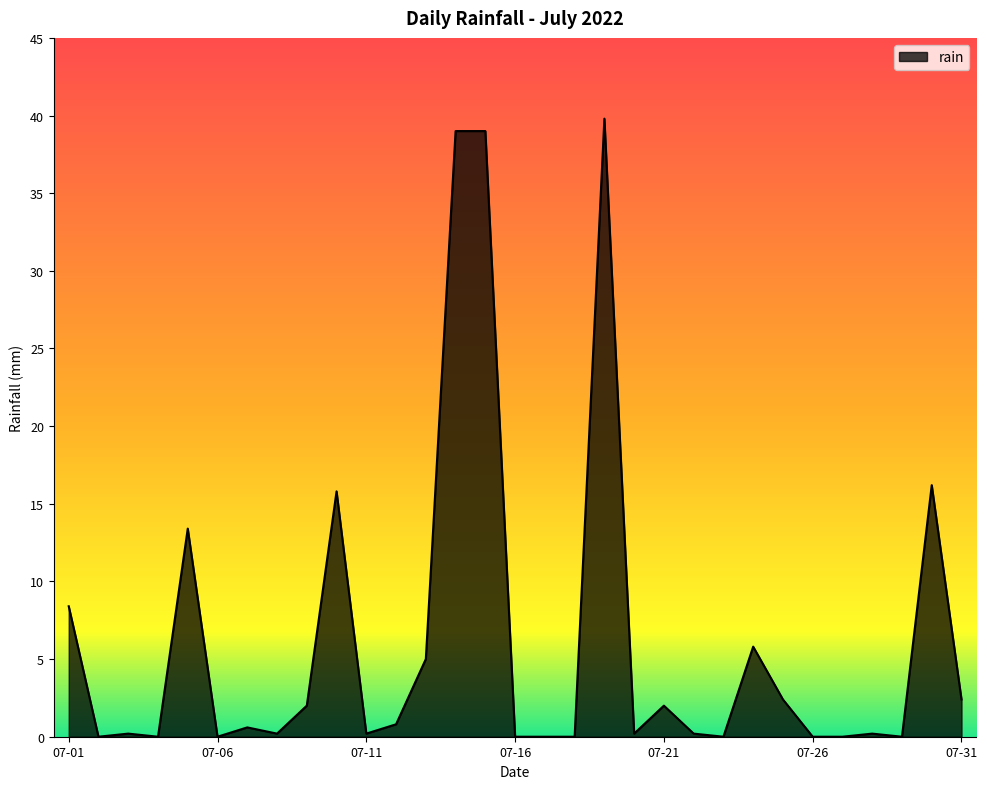

What is the average value?

6.3